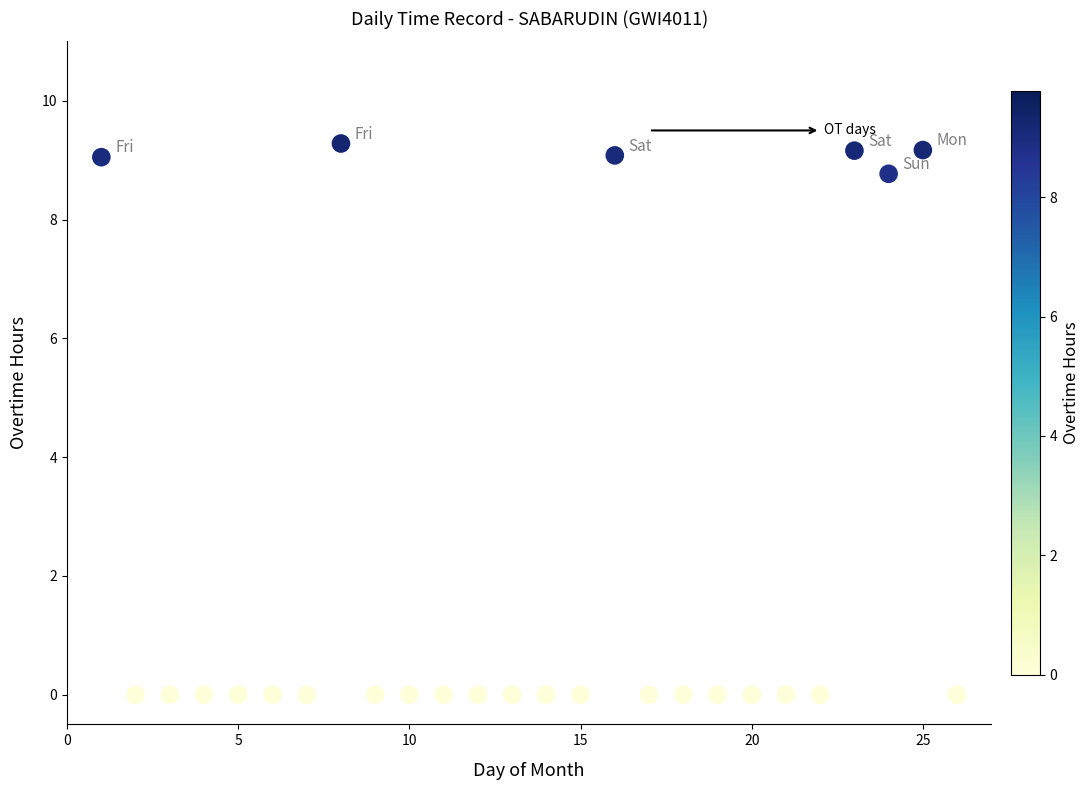

What is the range of X values (max minus min)?

25.0